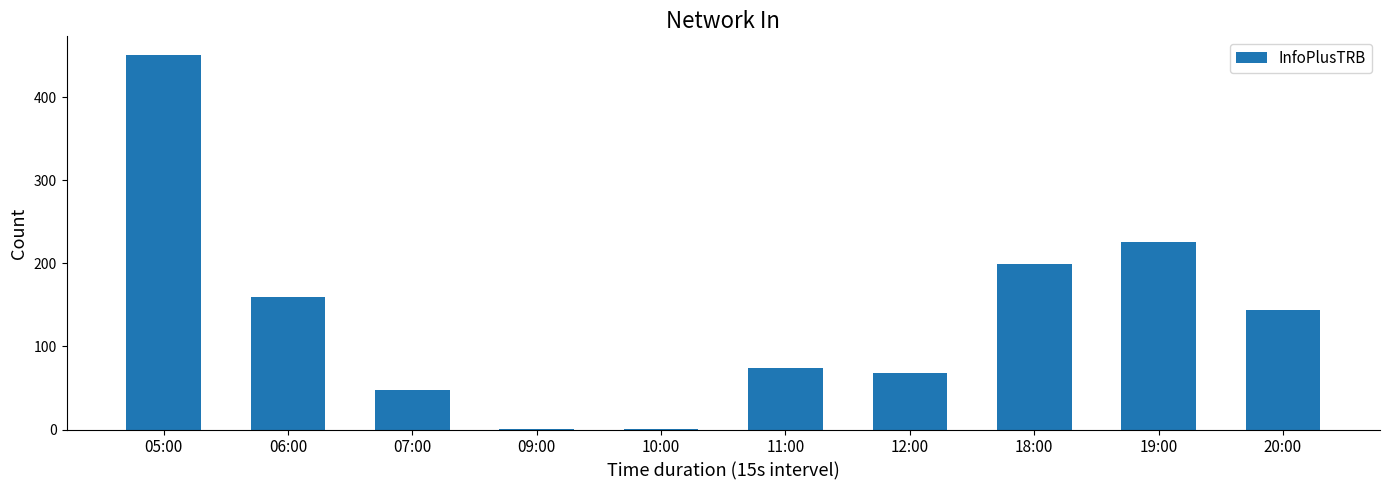

Which has a higher value, 19:00 or 06:00?

19:00